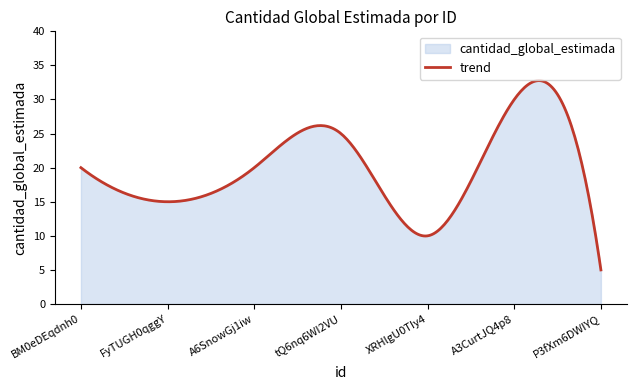

At which label is the value closest to 17?

FyTUGH0qggY